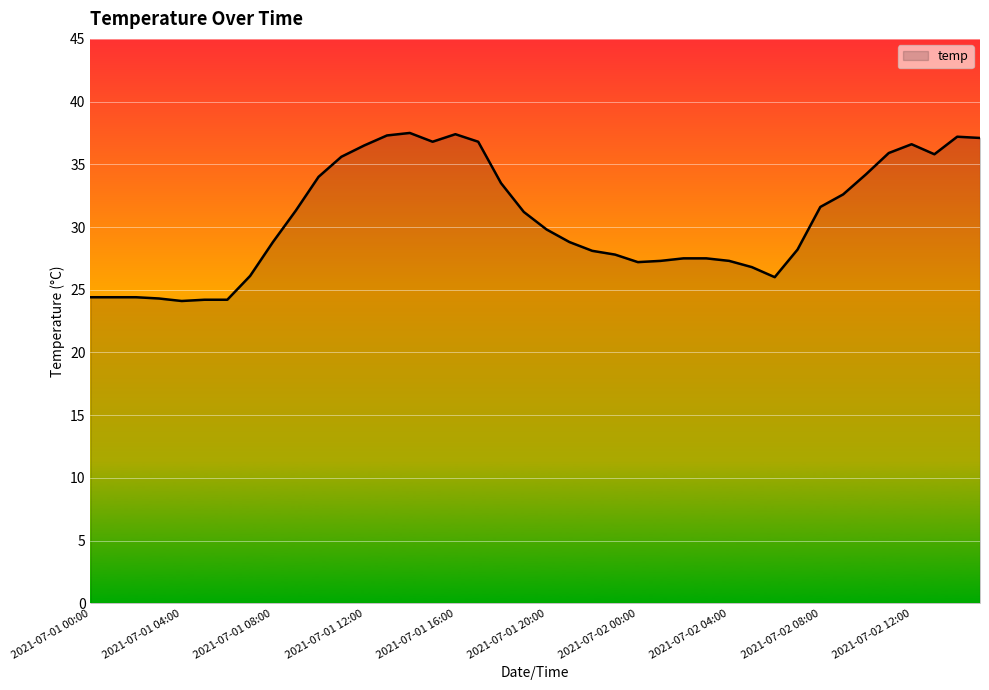

What is the difference between the maximum and minimum values?

13.4